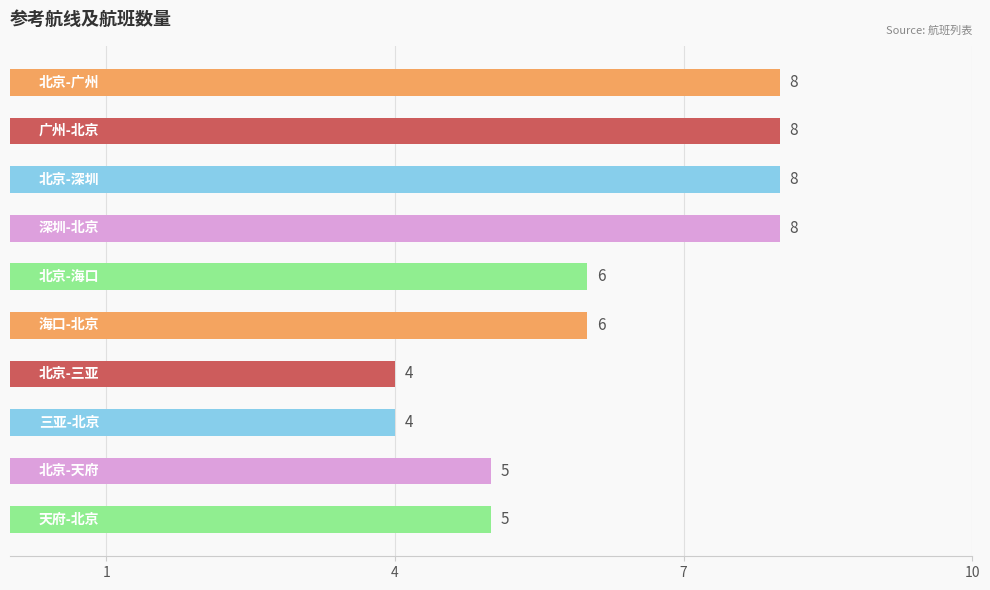

What is the smallest value displayed?

4